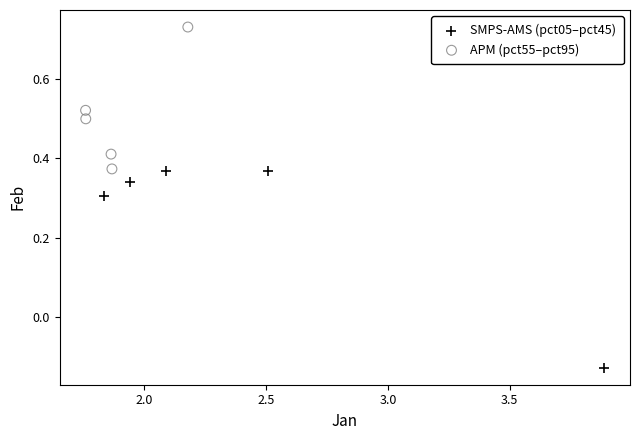

Which series reaches the minimum Y coordinate?

SMPS-AMS (pct05–pct45)